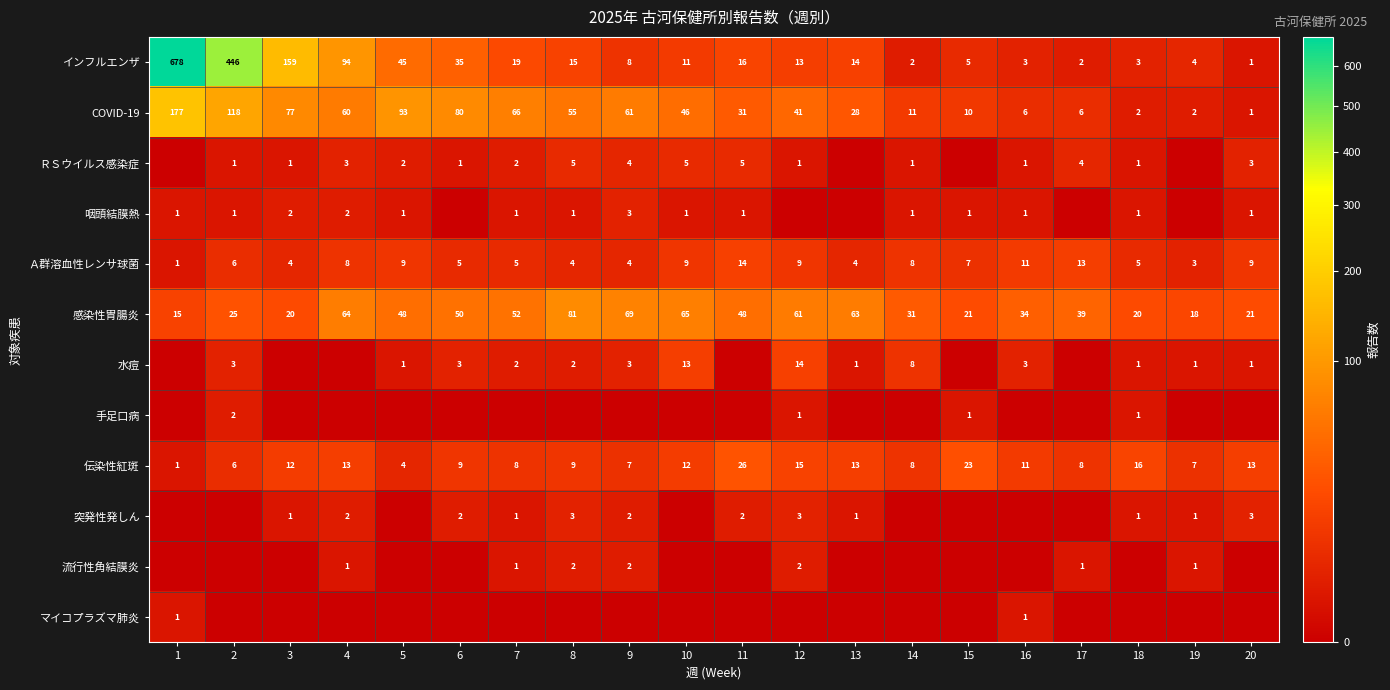

At which label is COVID-19 closest to 89?

5